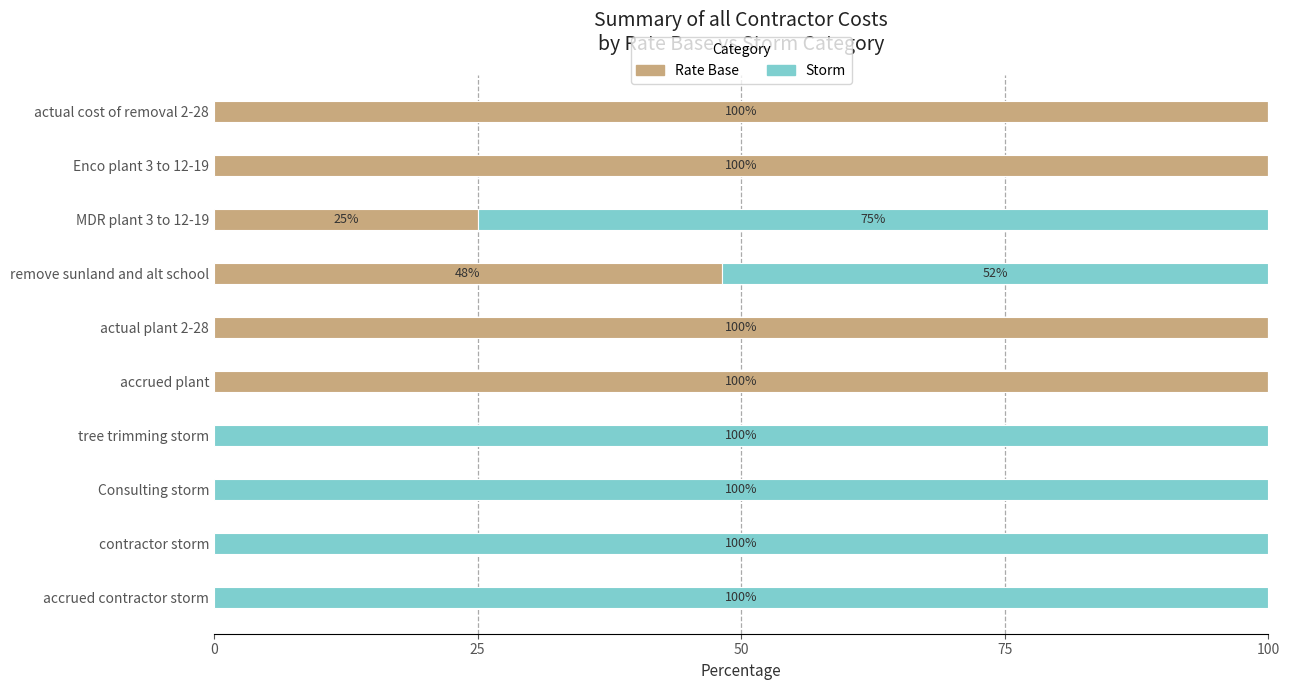

The Rate Base series shows 137.8 at accrued plant. True or false?

False